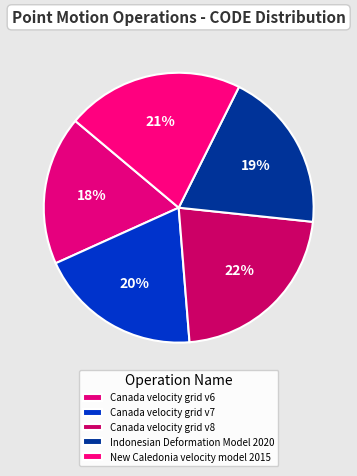

Rank the categories by value from lowest to highest.

Canada velocity grid v6, Indonesian Deformation Model 2020, Canada velocity grid v7, New Caledonia velocity model 2015, Canada velocity grid v8